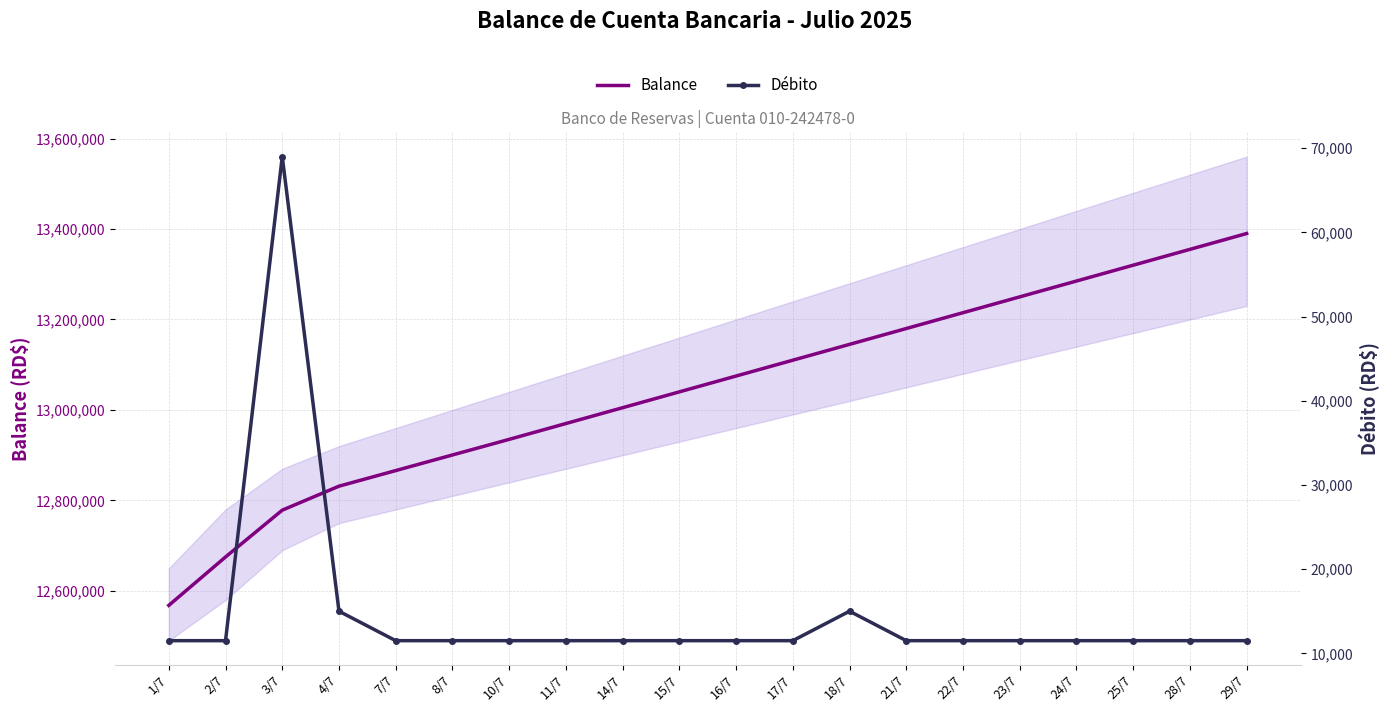

What position from the left is 16/7?

11